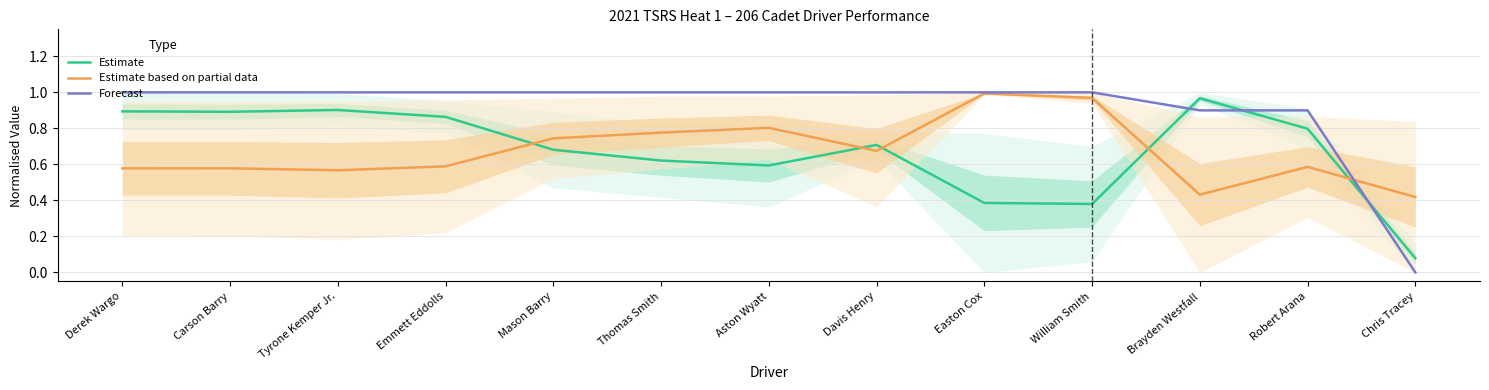

What is the value of the Forecast point at the 12th from the left?

0.9